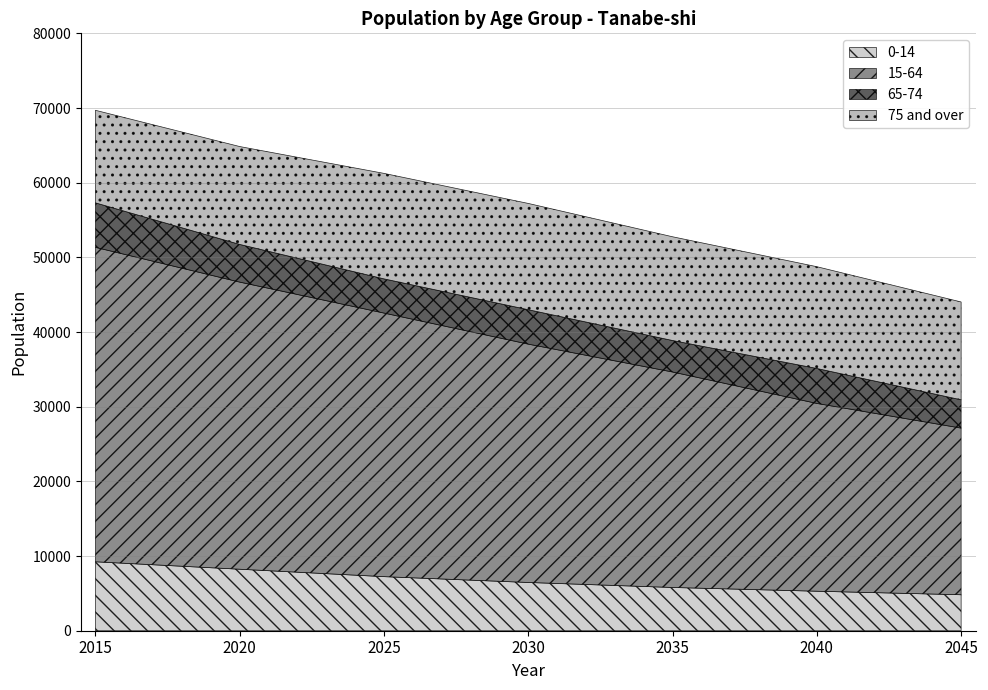

Reading left to right, what are all the values shown in this chart?

0-14: 2015=9232	2020=8236	2025=7242	2030=6462	2035=5792	2040=5290	2045=4817
15-64: 2015=42108	2020=38449	2025=35296	2030=31917	2035=28855	2040=25147	2045=22316
65-74: 2015=5960	2020=5047	2025=4580	2030=4610	2035=4218	2040=4683	2045=3791
75 and over: 2015=12395	2020=13108	2025=14128	2030=14232	2035=13892	2040=13630	2045=13102